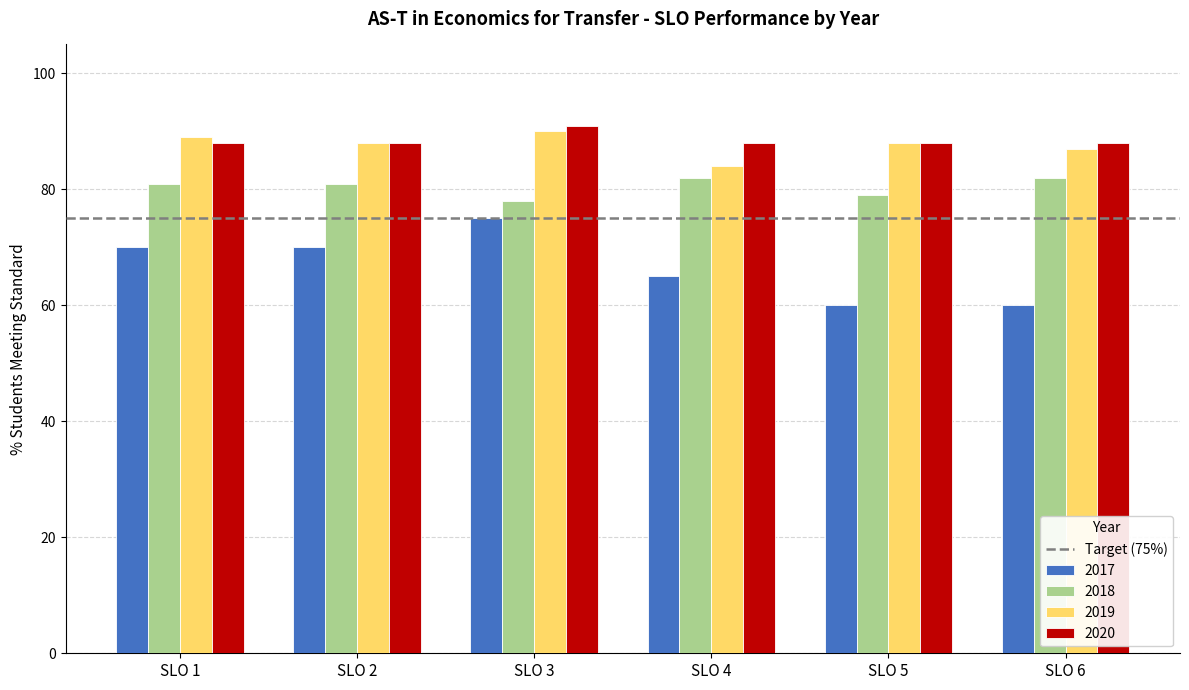

Reading left to right, list all the values displayed in this chart.

2017: 70	70	75	65	60	60
2018: 81	81	78	82	79	82
2019: 89	88	90	84	88	87
2020: 88	88	91	88	88	88